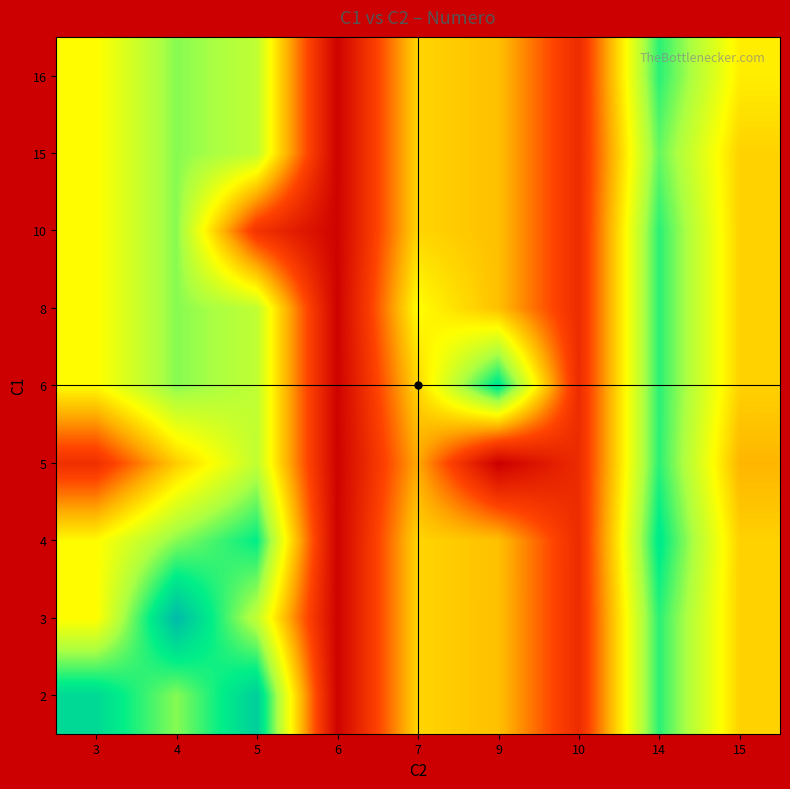

What is the smallest value displayed?

2.0